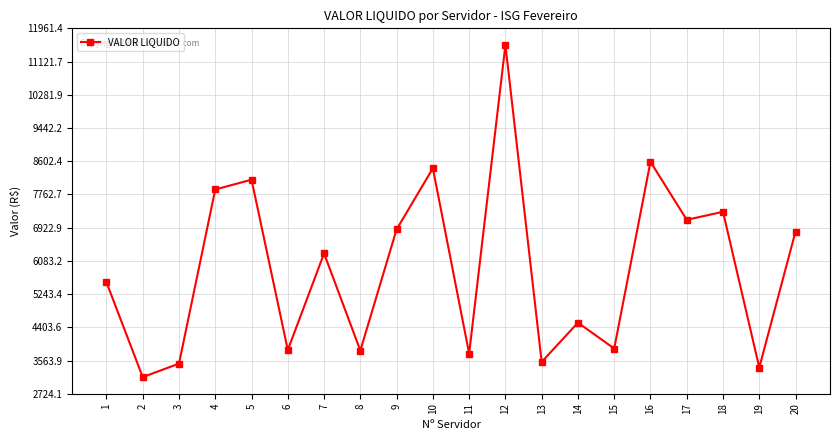

Between 2 and 6, which is larger?

6